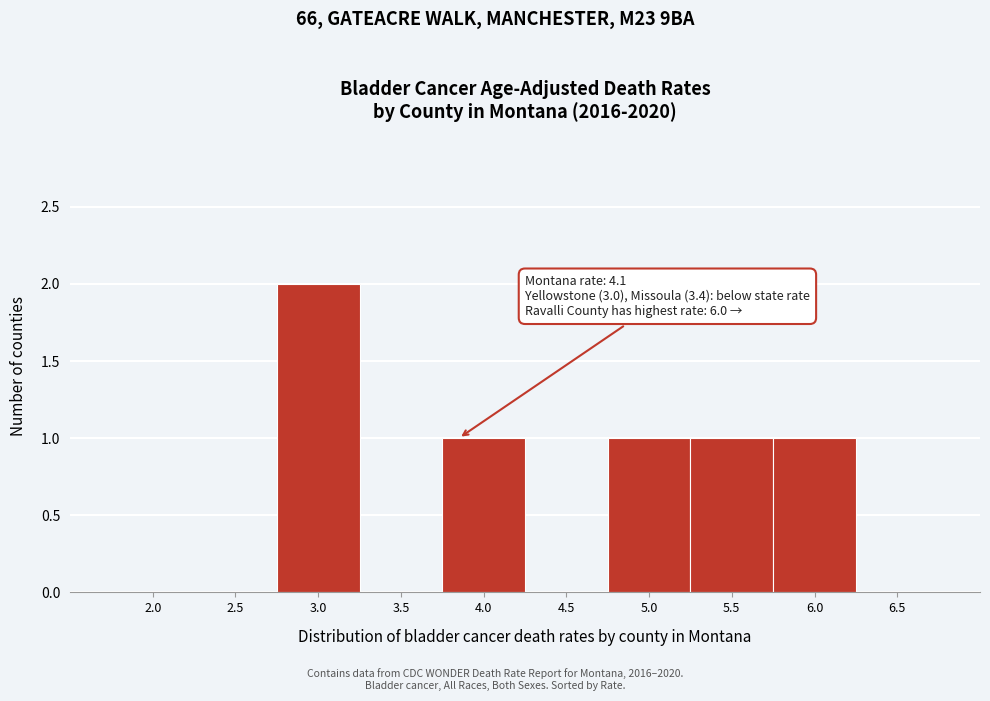

Reading right to left, extract all data points from this chart.

6.5=0	6.0=1	5.5=1	5.0=1	4.5=0	4.0=1	3.5=0	3.0=2	2.5=0	2.0=0